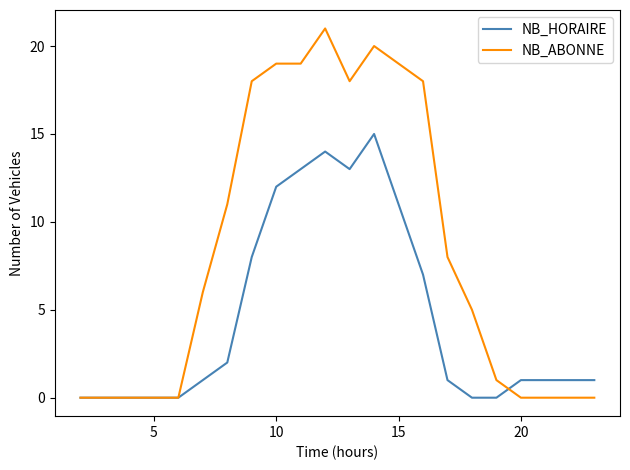

Which series ends up on top after the final intersection of NB_HORAIRE and NB_ABONNE?

NB_HORAIRE